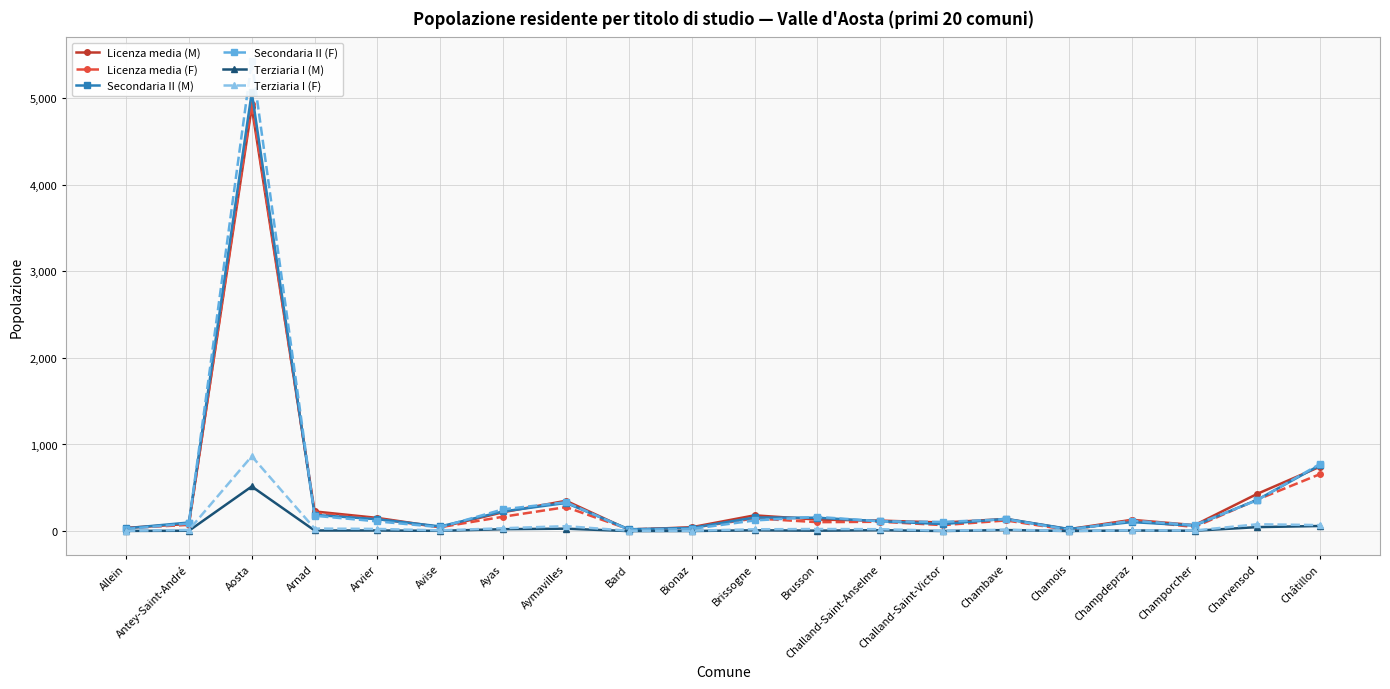

The Licenza media (F) series shows 4934 at Aosta. True or false?

True